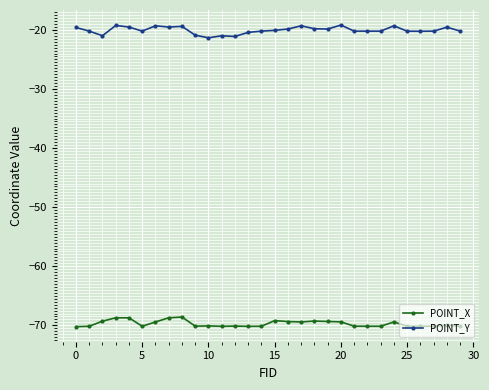

What are all the series names shown in the legend?

POINT_X, POINT_Y